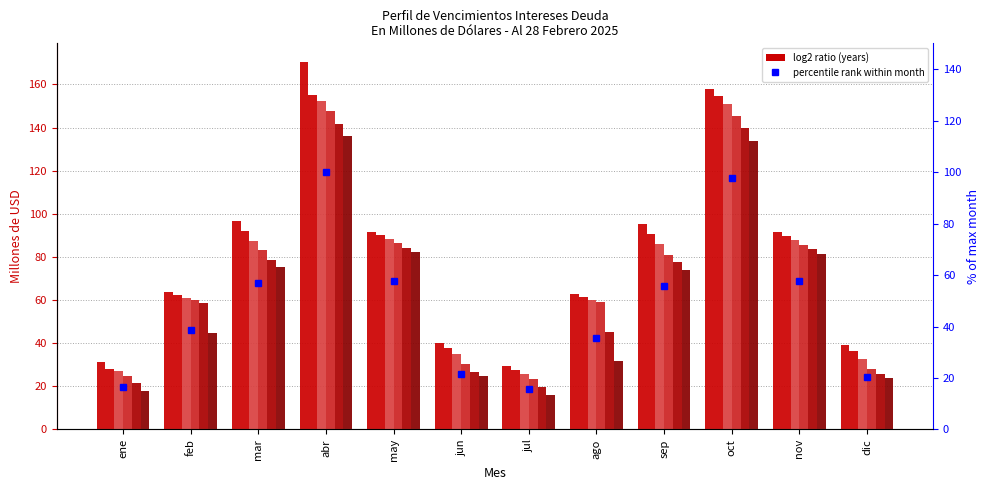

How many values are below 55?

6